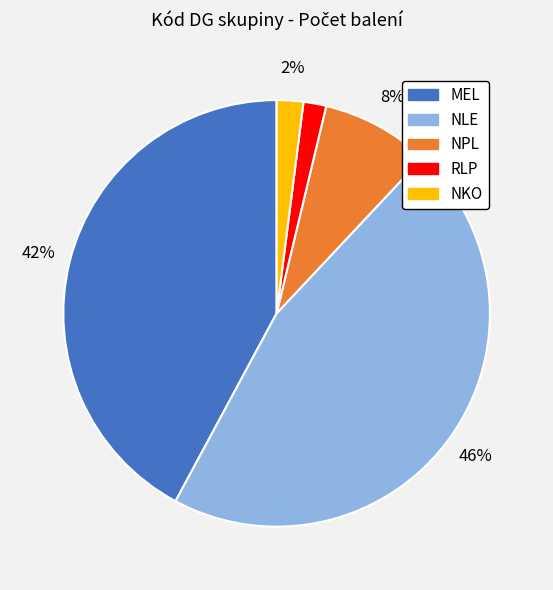

Is there any slice that represents more than half of the pie?

No